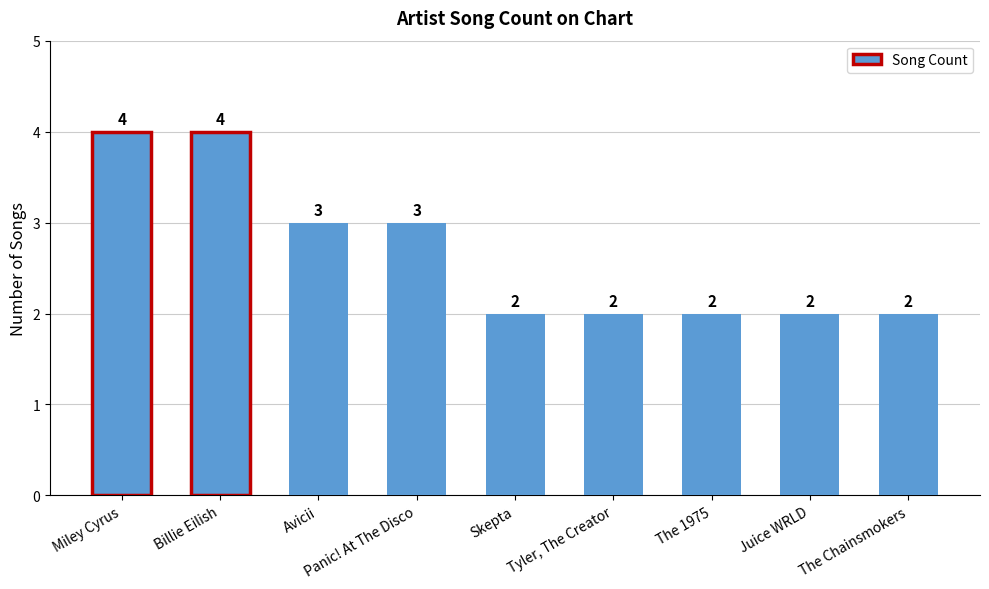

True or false: the data shows 3 at Avicii.

True